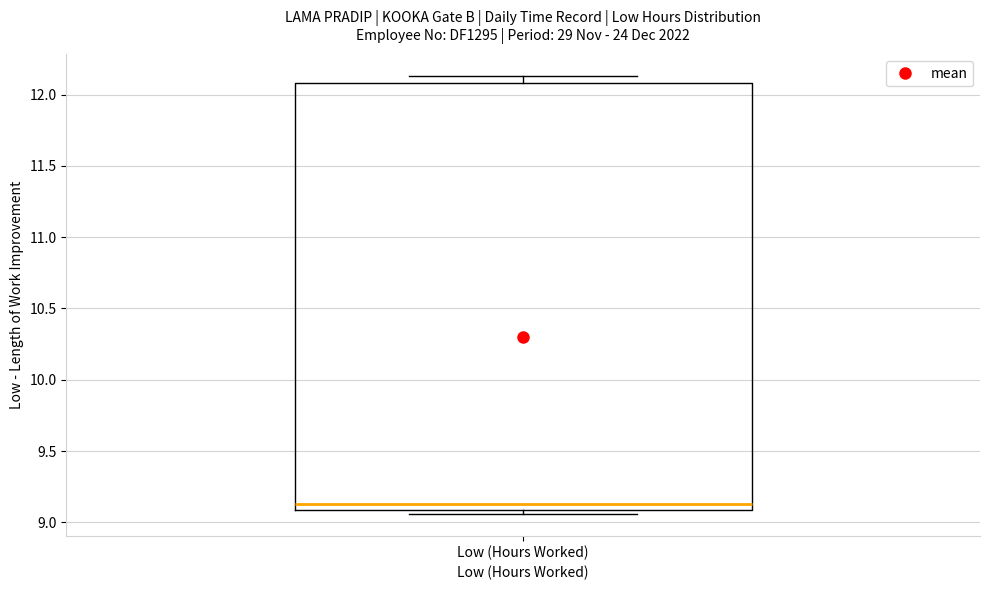

Read this box plot against the y-axis: the position of the median line, the range covered by the box, and the ends of both whiskers. The values are not printed on the chart, so give them approximately, as read against the axis.

median 9.15, box 9.10 to 12.10, whiskers 9.05 to 12.15